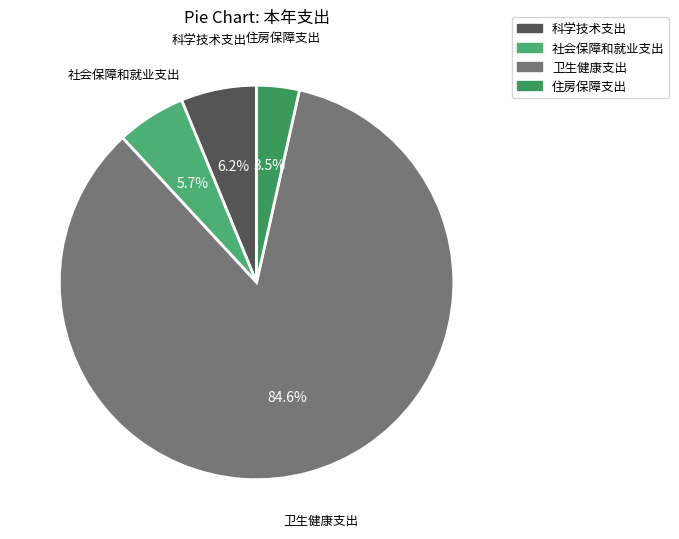

The 科学技术支出 slice represents 15% of the pie. True or false?

False